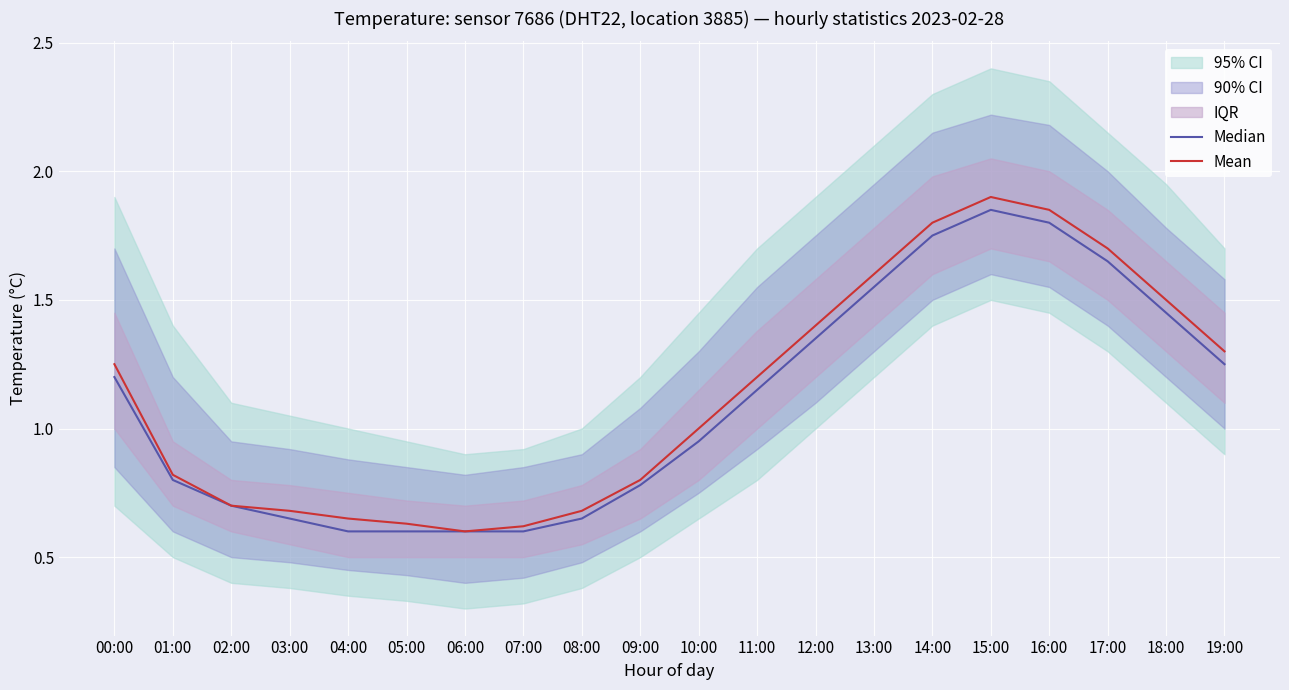

List the series in order of their overall mean, lowest first.

Median, Mean